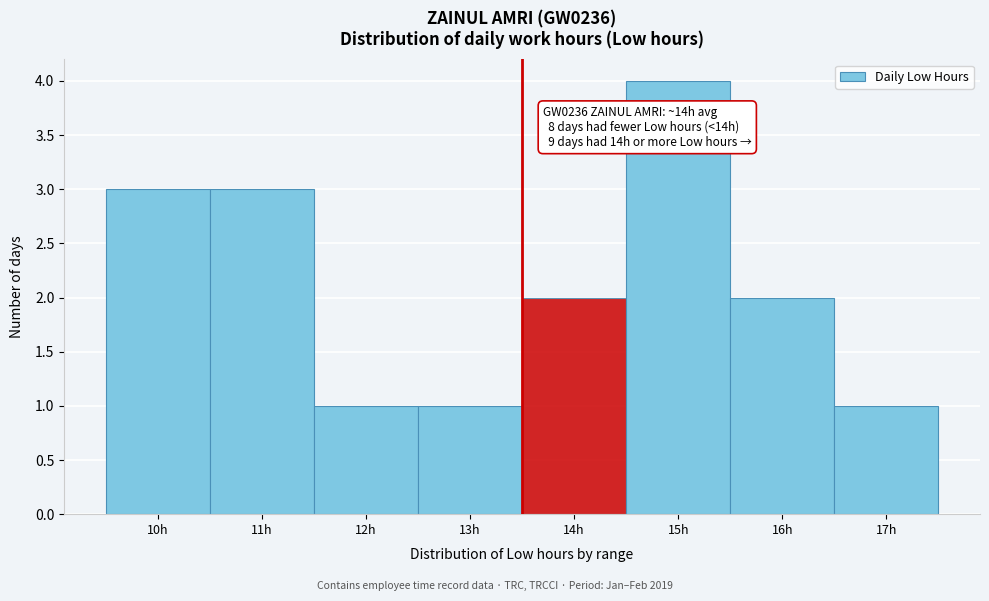

Reading left to right, transcribe all the data shown in this chart.

10h=3	11h=3	12h=1	13h=1	14h=2	15h=4	16h=2	17h=1